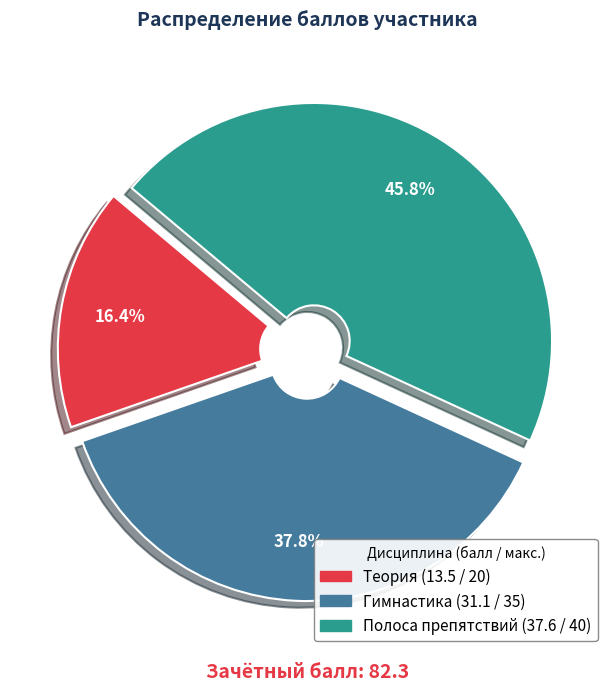

To the nearest percent, what is the combined percentage of Теория and Гимнастика?

54%